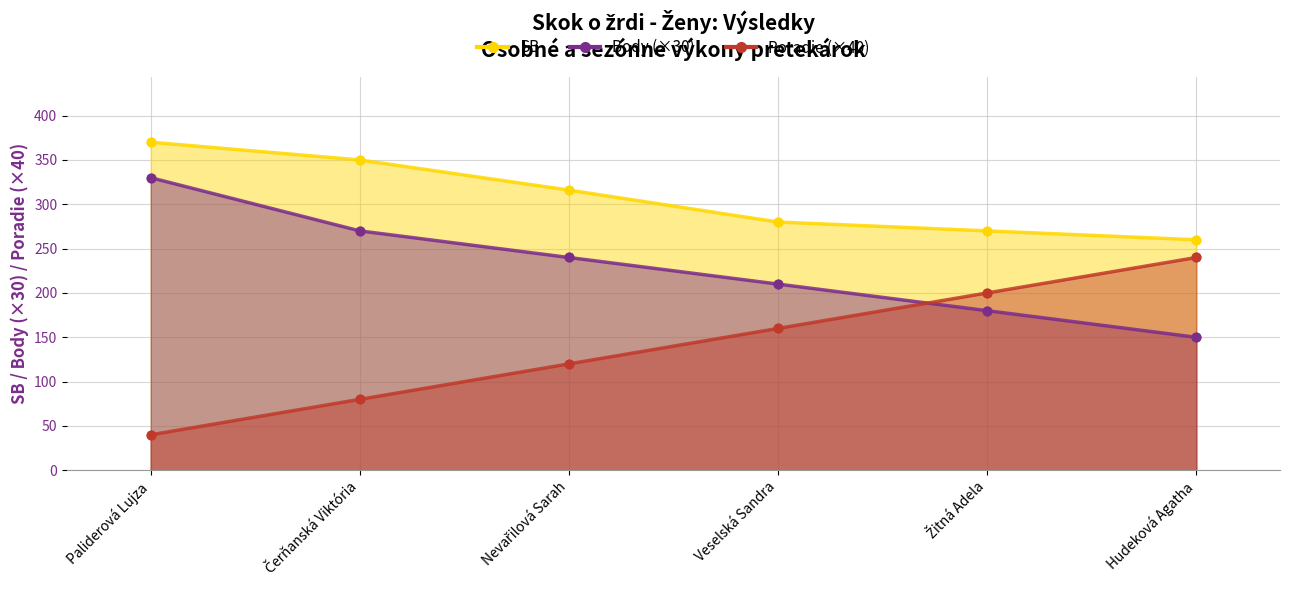

Which series reaches the minimum Y coordinate?

Poradie (×40)